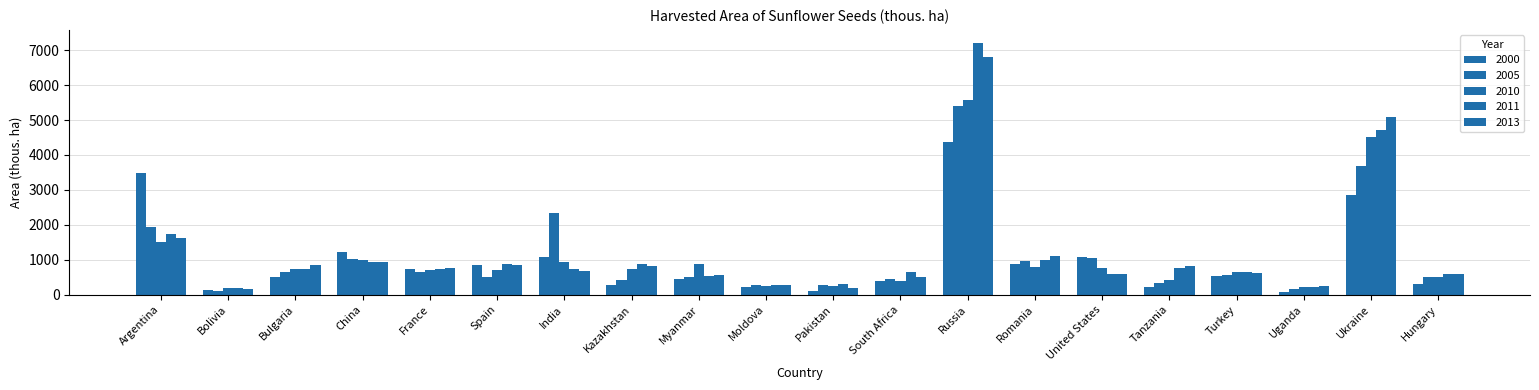

Which category has the lowest value across all series?

Uganda